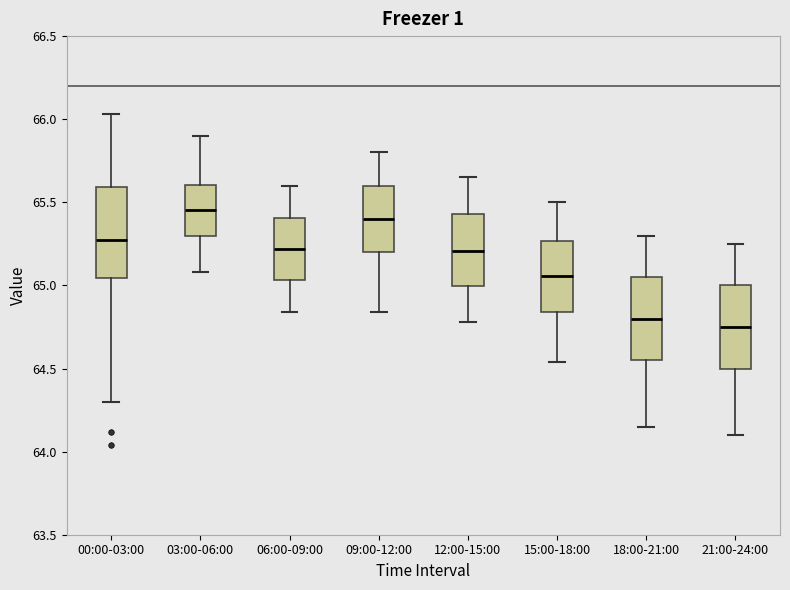

Reading left to right, read every box against the y-axis: the position of its median line, the range the box covers, and the ends of its whiskers. The values are not printed on the chart, so give them approximately, as read against the axis.

00:00-03:00: median 65.30, box 65.05 to 65.60, whiskers 64.30 to 66.05
03:00-06:00: median 65.45, box 65.30 to 65.60, whiskers 65.10 to 65.90
06:00-09:00: median 65.20, box 65.05 to 65.40, whiskers 64.85 to 65.60
09:00-12:00: median 65.40, box 65.20 to 65.60, whiskers 64.85 to 65.80
12:00-15:00: median 65.20, box 65.00 to 65.45, whiskers 64.80 to 65.65
15:00-18:00: median 65.05, box 64.85 to 65.25, whiskers 64.55 to 65.50
18:00-21:00: median 64.80, box 64.55 to 65.05, whiskers 64.15 to 65.30
21:00-24:00: median 64.75, box 64.50 to 65.00, whiskers 64.10 to 65.25